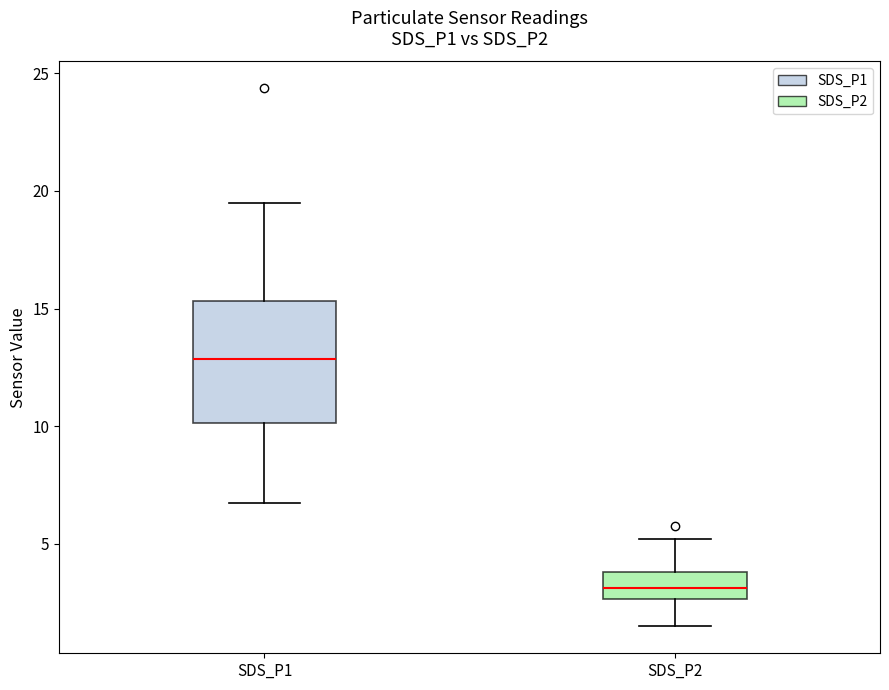

Where does the median line of the box for SDS_P2 sit on the y-axis? The values are not printed on the chart, so give them approximately, as read against the axis.

3.0